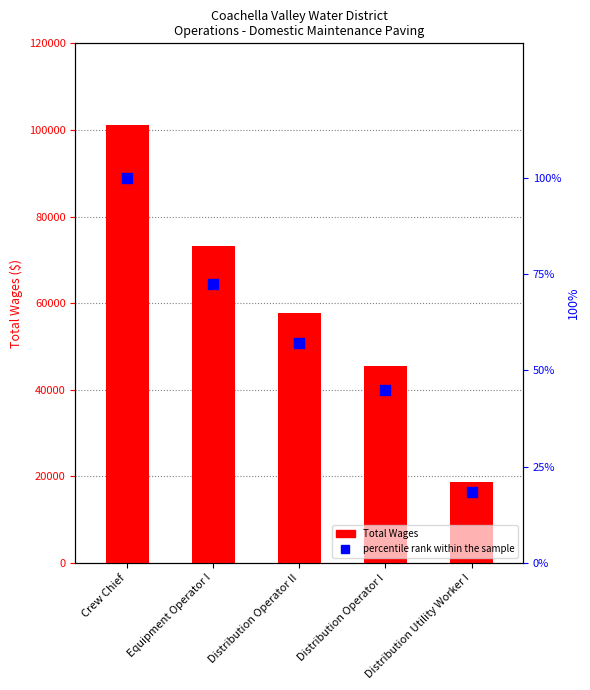

Which series reaches the maximum Y coordinate?

Total Wages